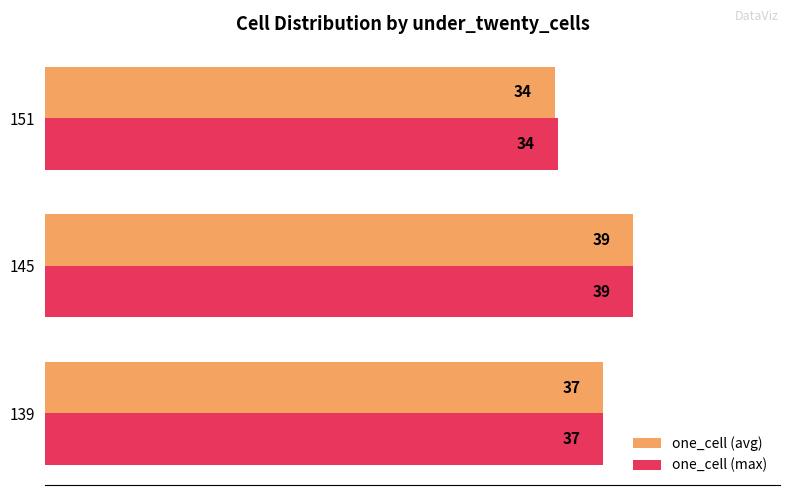

At which category is the sum across all series the highest?

145